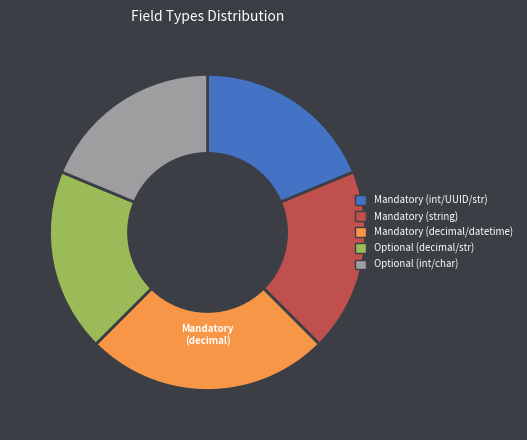

Does Optional (int/char) represent more than half of the total?

No